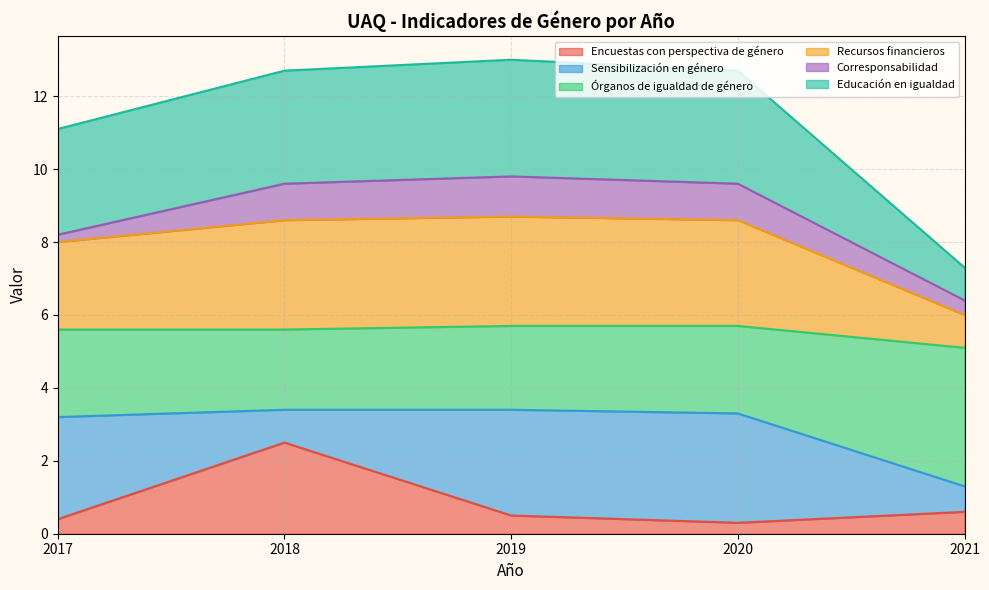

What is the minimum value for Encuestas con perspectiva de género?

0.3